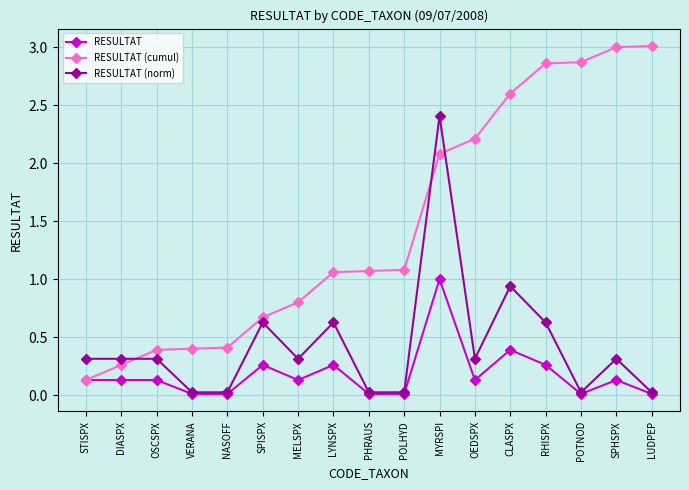

How many data points does each series have?

17